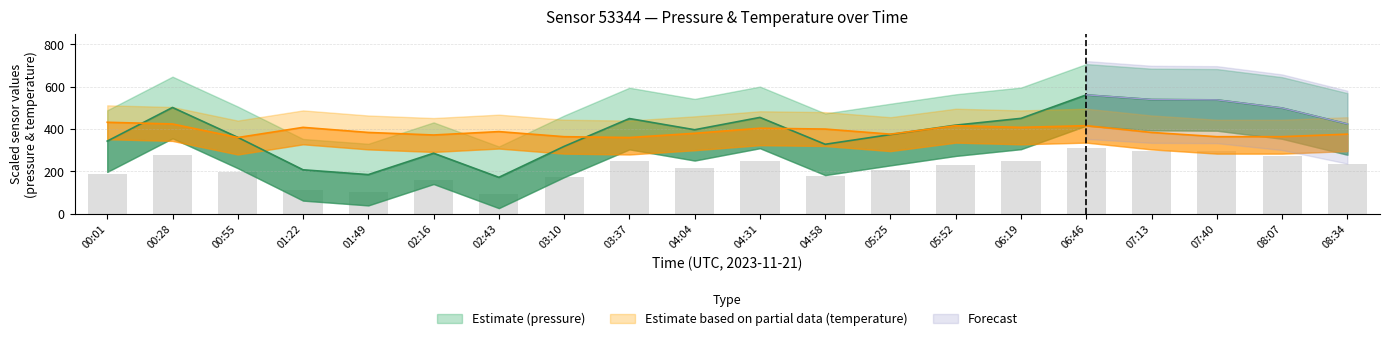

What is the difference between the second highest and second lowest values in the temperature series?

64.0